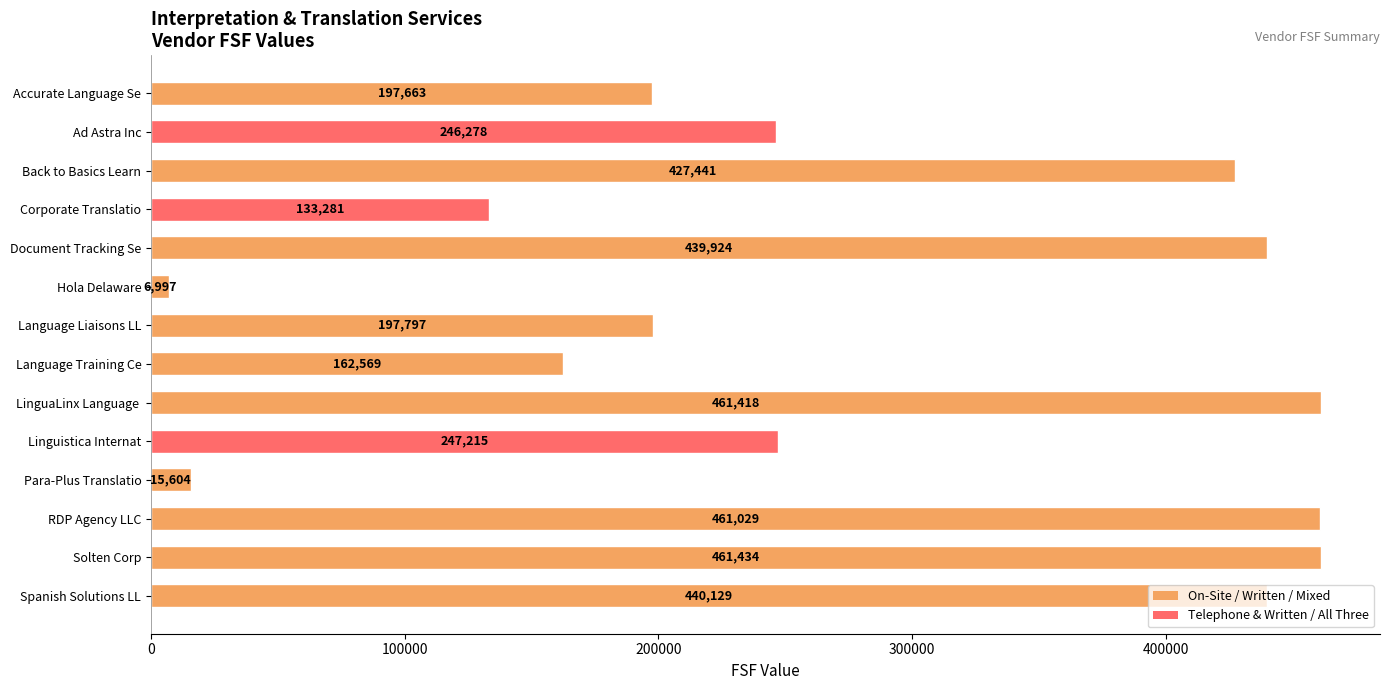

What is the change in value from Corporate Translatio to Para-Plus Translatio?

-117677